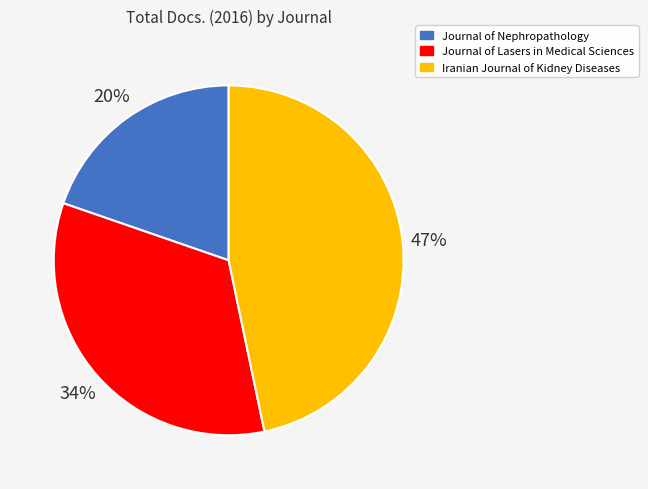

To the nearest percent, what is the average slice percentage?

33%